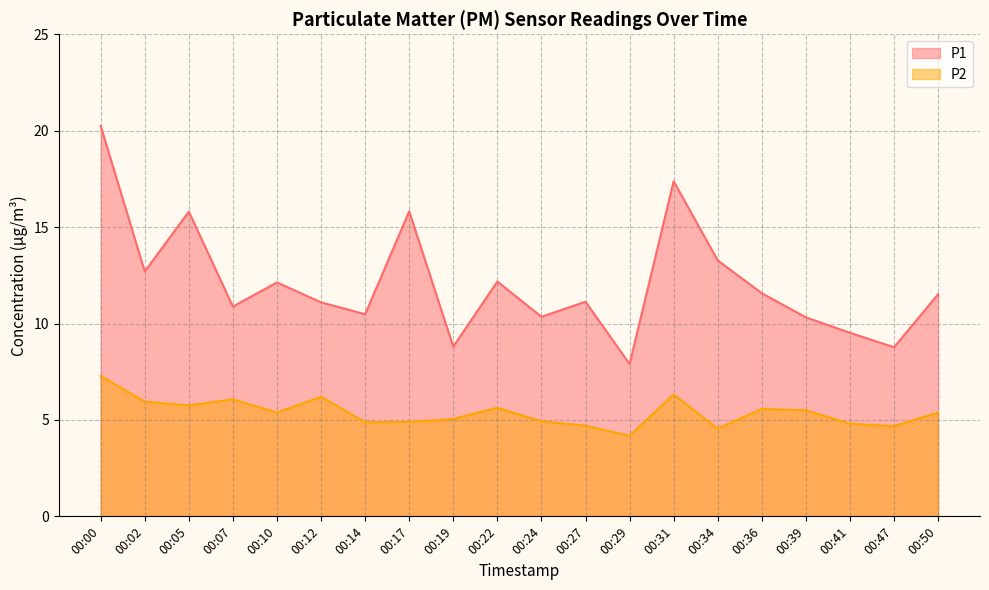

What is the value of the P2 point at the 9th from the left?

5.0